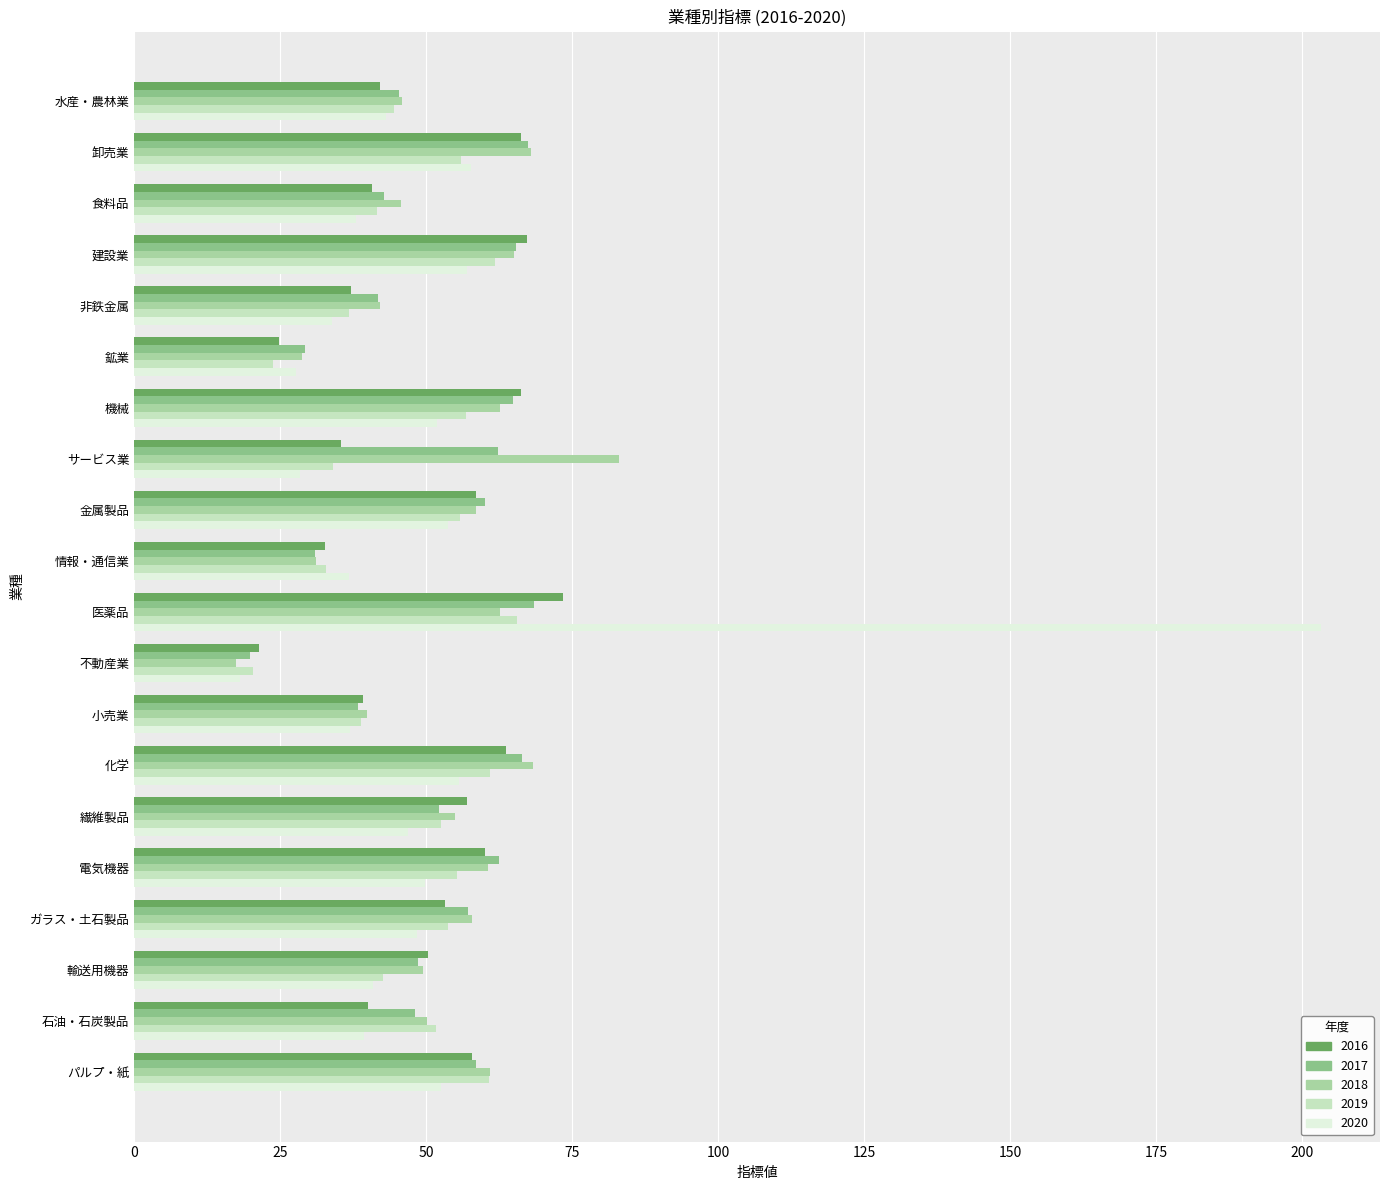

What is the maximum value shown in the chart?

203.2